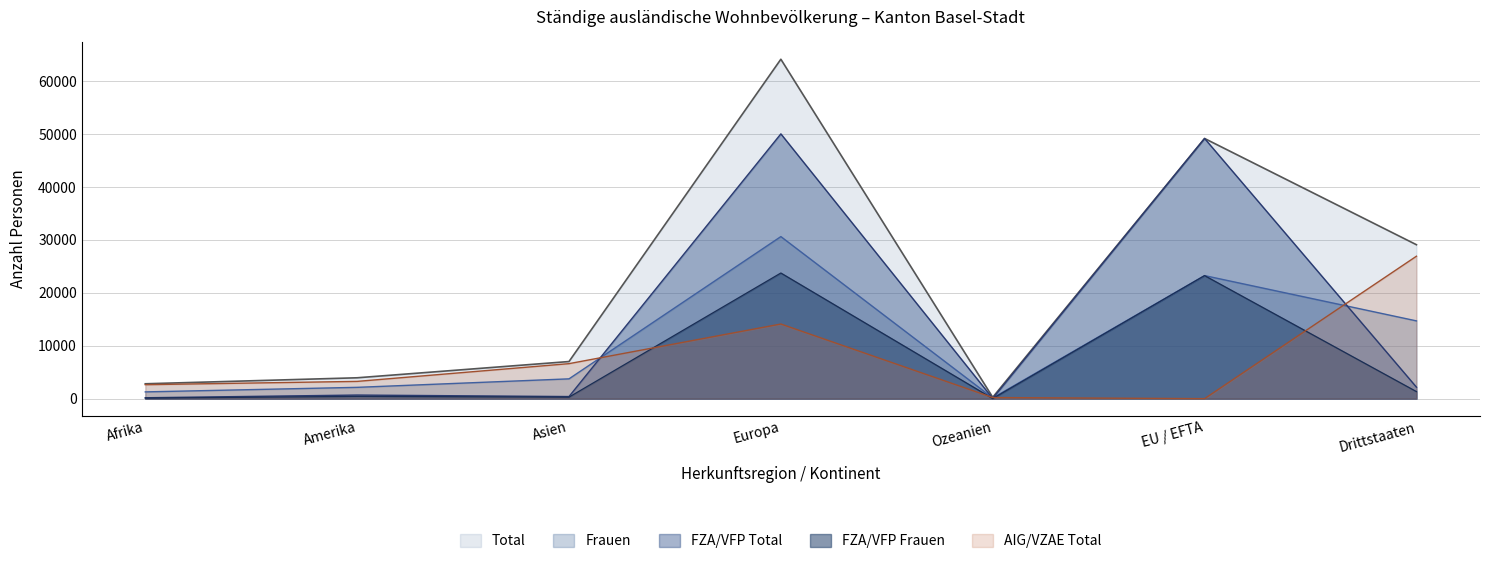

At which category is the sum across all series the highest?

Europa